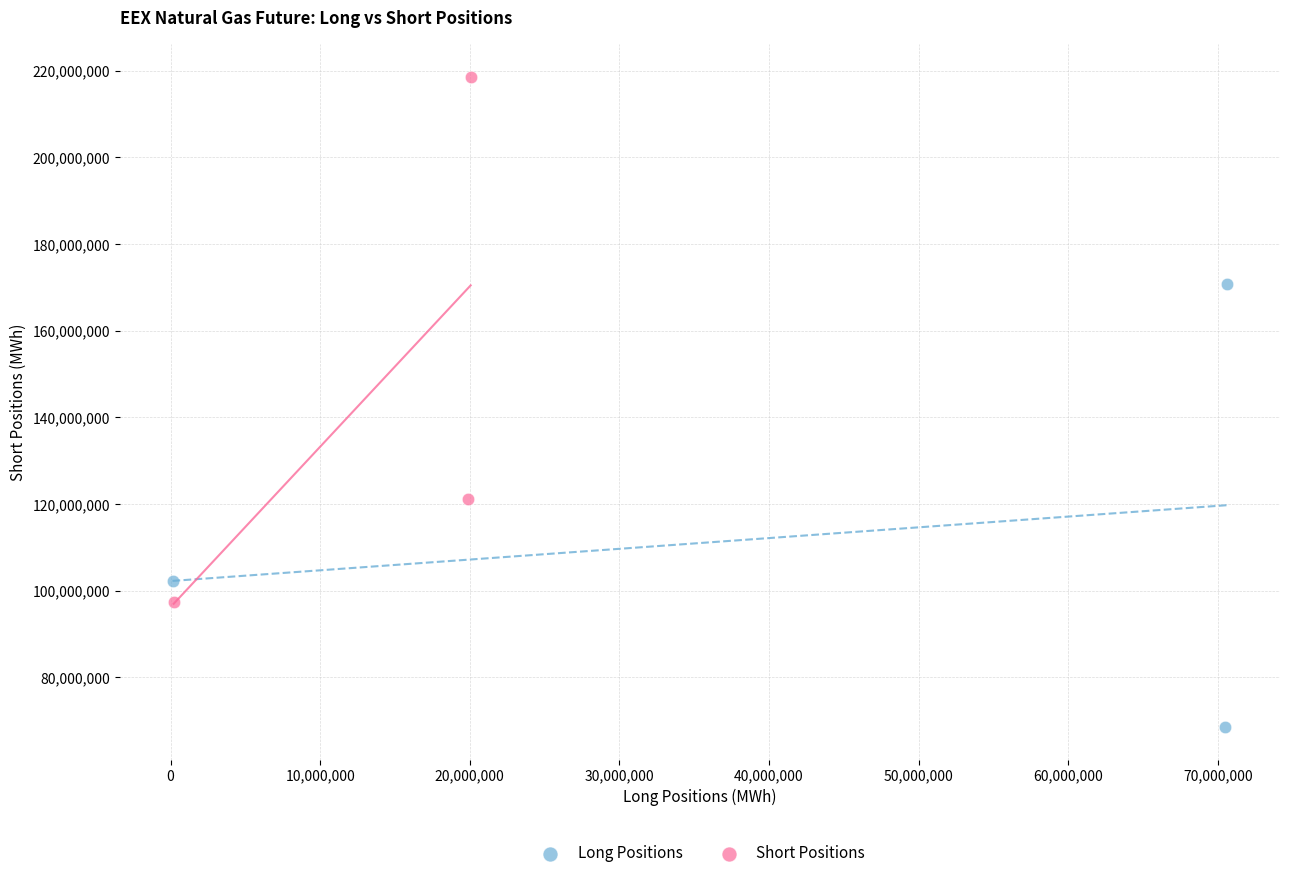

Which series reaches the maximum Y coordinate?

Short Positions